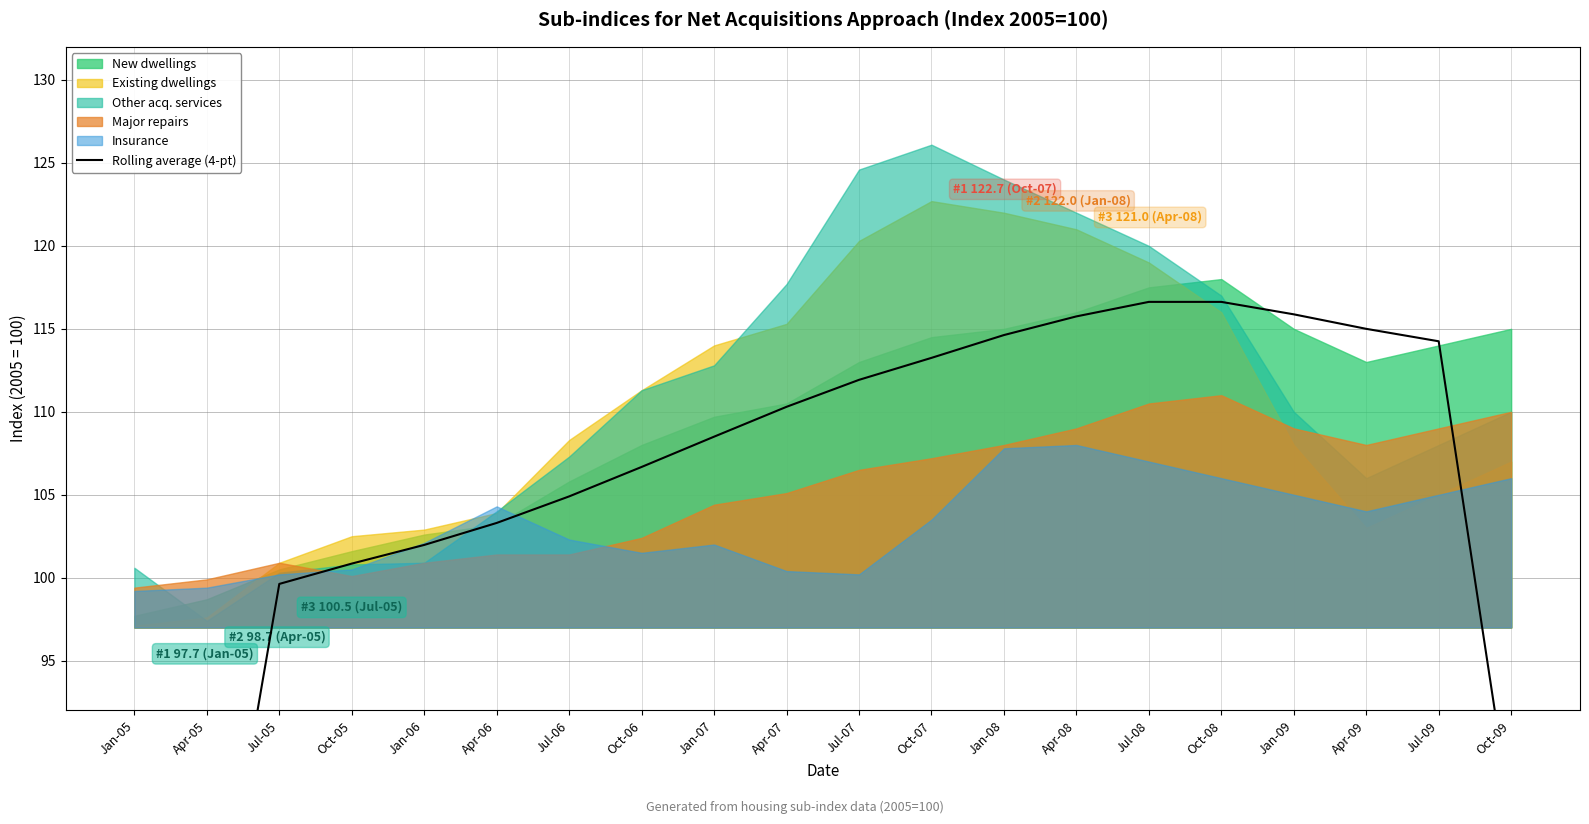

What is the label of the 3rd point from the right?

Apr-09